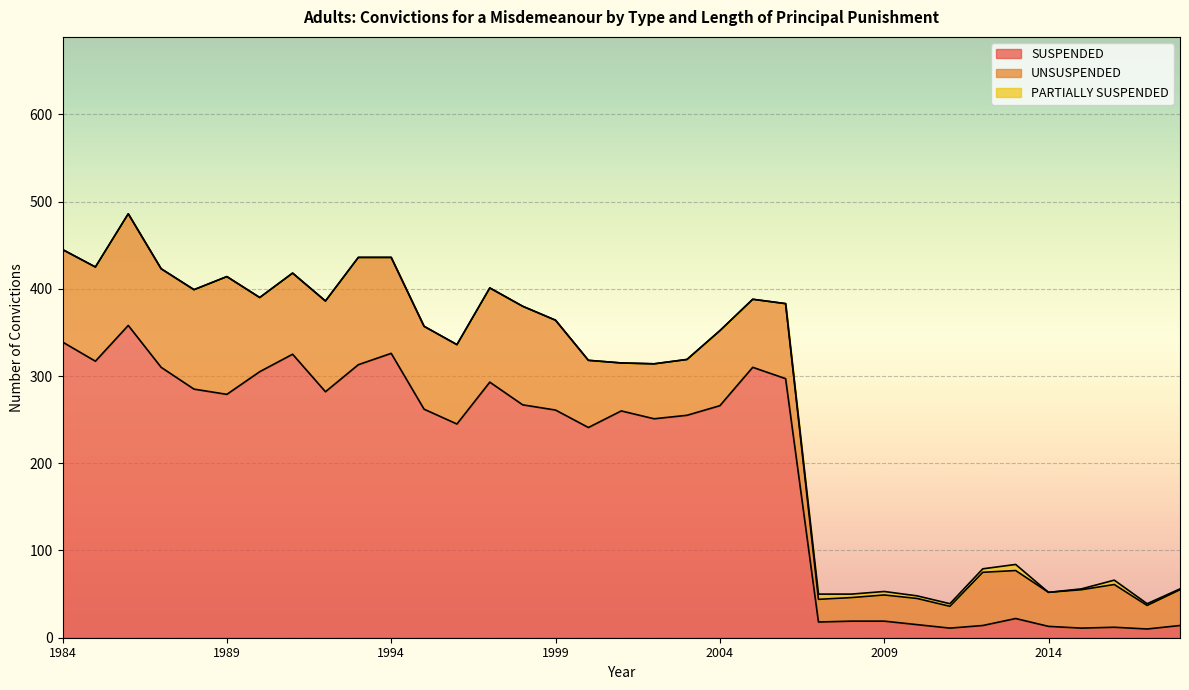

Which series has the largest range (max minus min)?

SUSPENDED